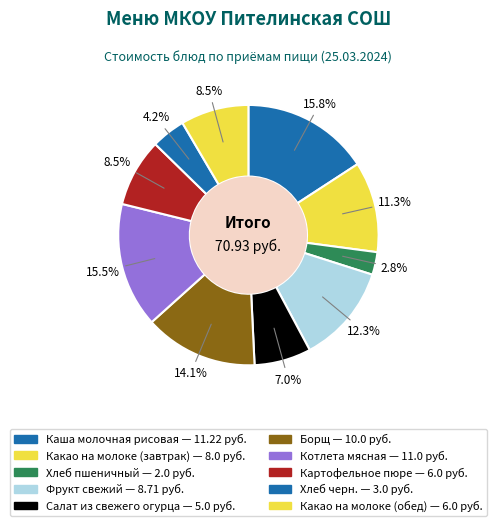

Do Борщ and Каша молочная рисовая together represent more than half of the pie?

No